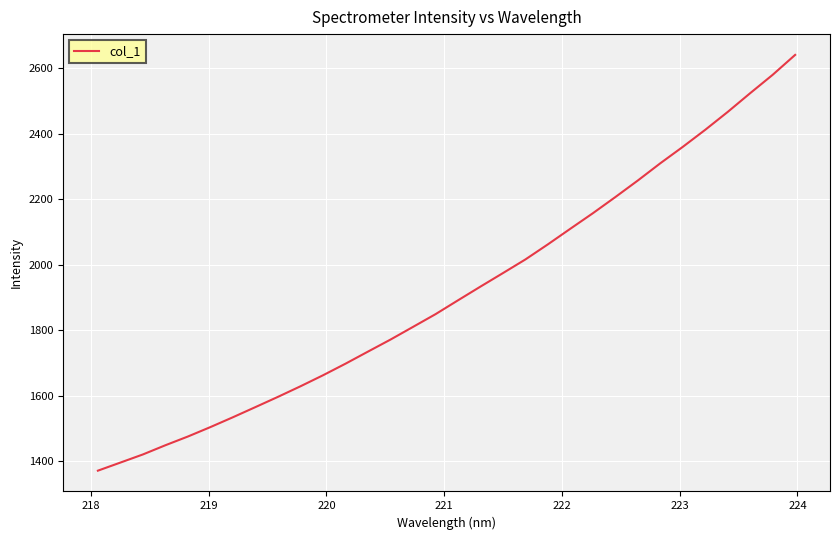

What is the difference between the maximum and minimum values?

1270.4